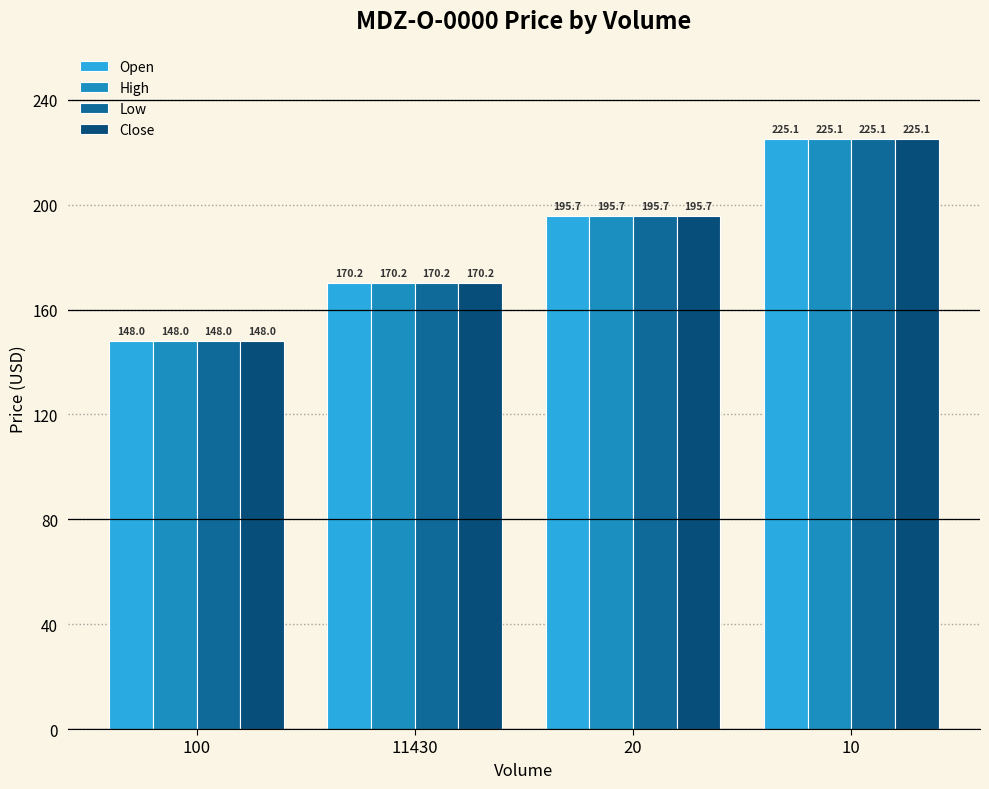

How many data points in Close are above 195?

2